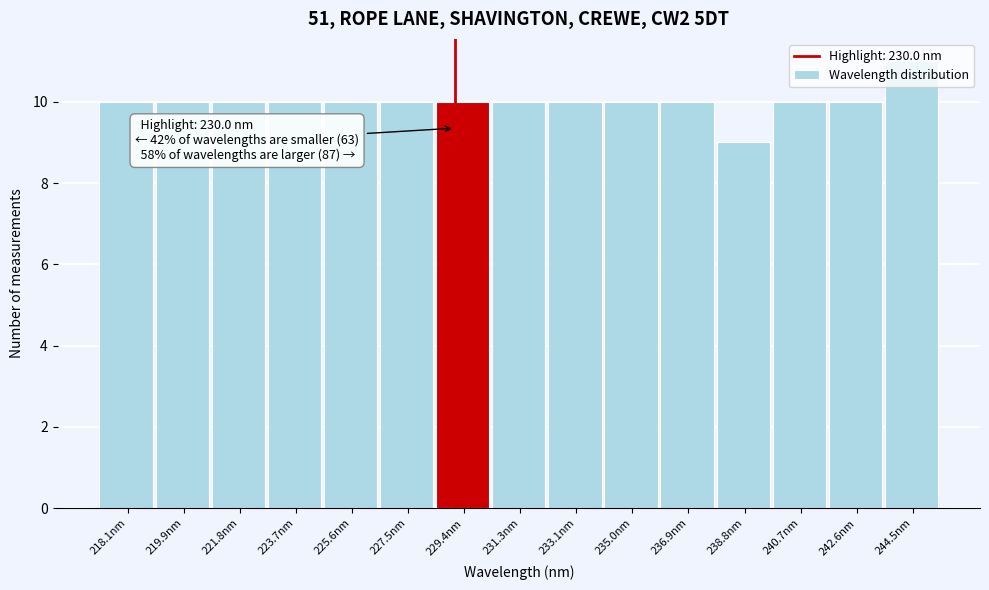

What is the sum of all values?

150